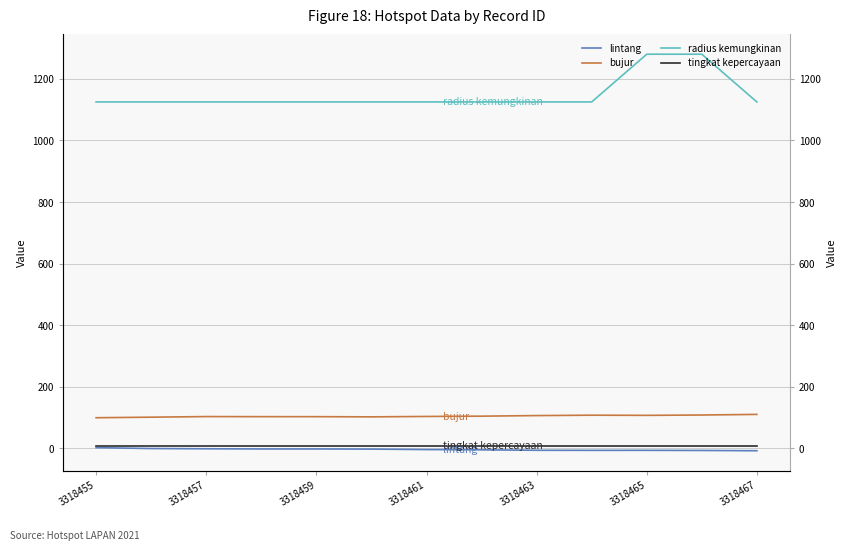

At how many categories does at least one series exceed 443?

13